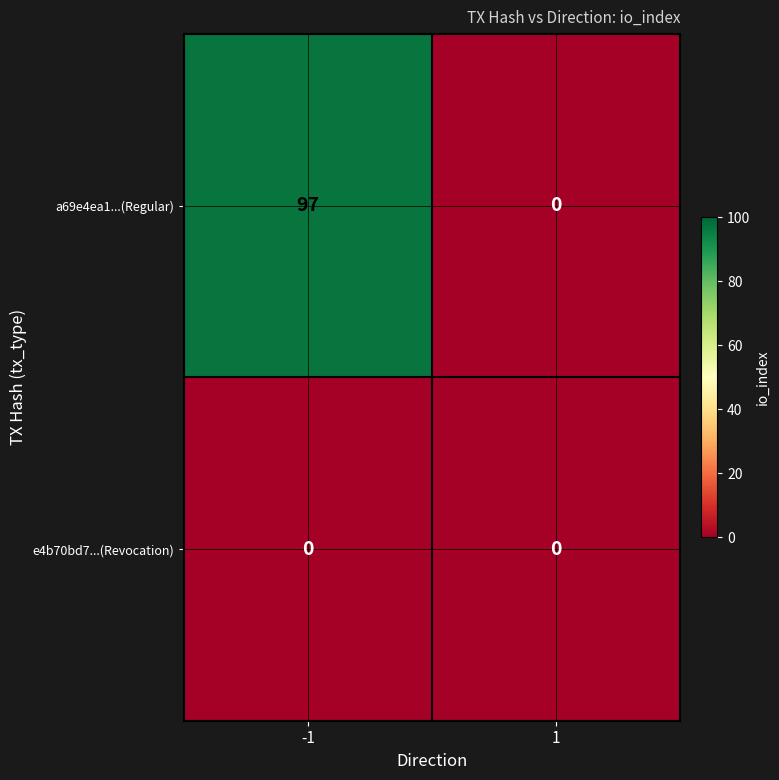

Which series has the widest spread of values?

a69e4ea1...(Regular)